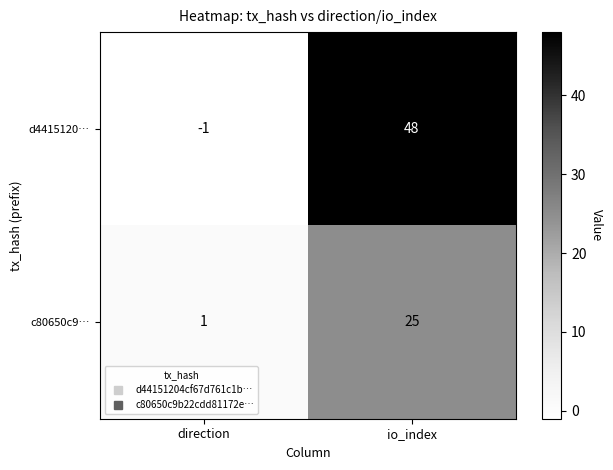

How many negative values does the d4415120… series have?

1